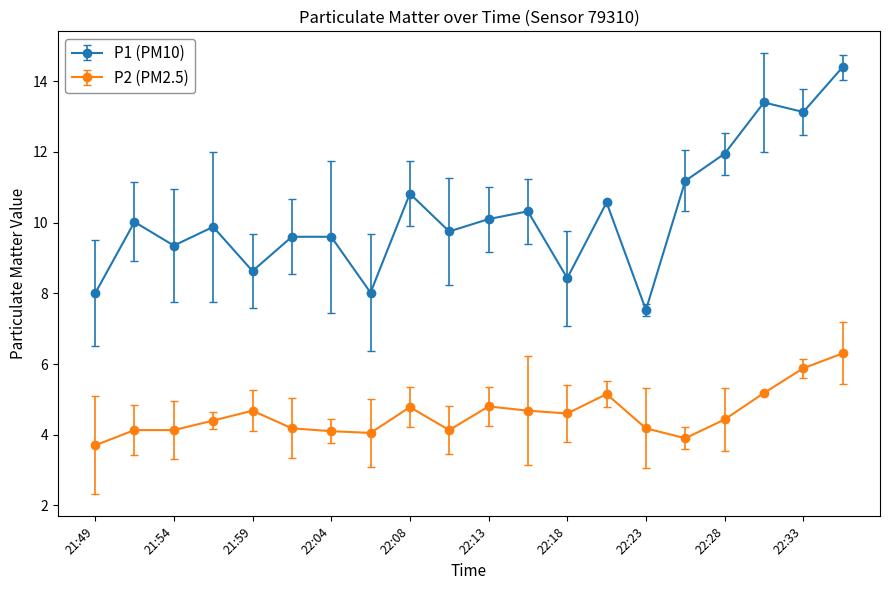

List the series in order of their peak value, lowest first.

P2 (PM2.5), P1 (PM10)